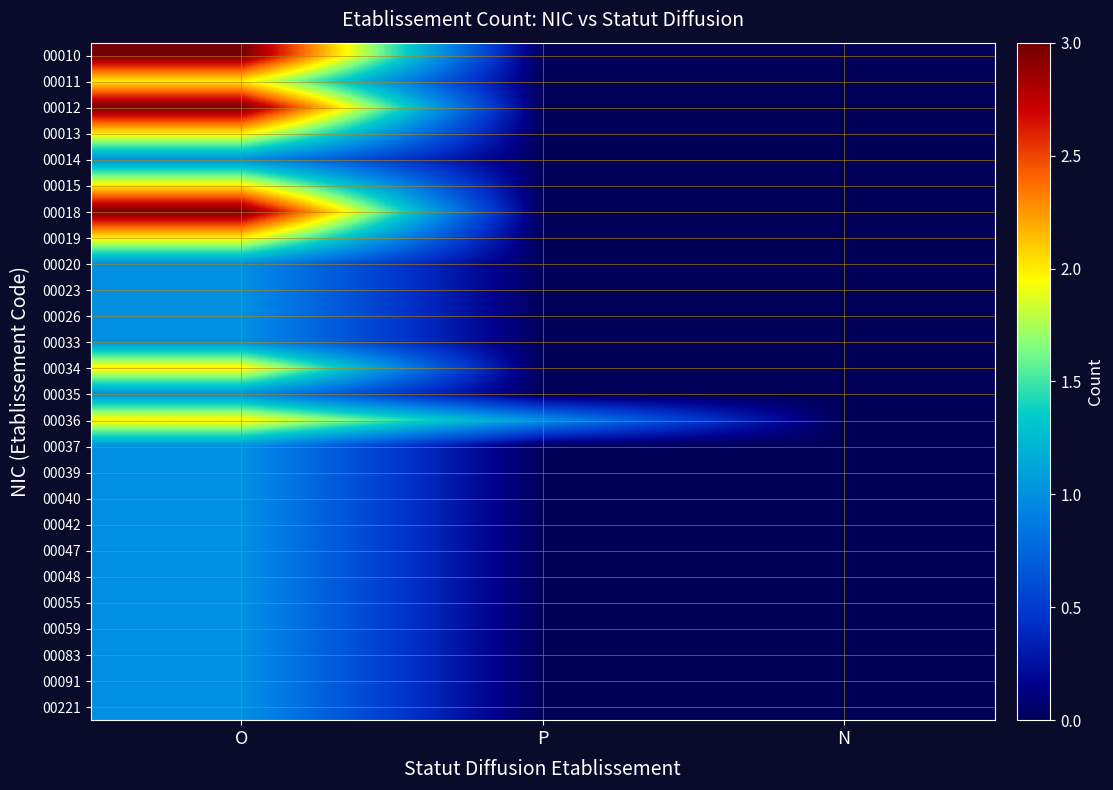

Reading left to right, list all the values displayed in this chart.

00010: O=3	P=0	N=0
00011: O=2	P=0	N=0
00012: O=3	P=0	N=0
00013: O=2	P=0	N=0
00014: O=1	P=0	N=0
00015: O=2	P=0	N=0
00018: O=3	P=0	N=0
00019: O=2	P=0	N=0
00020: O=1	P=0	N=0
00023: O=1	P=0	N=0
00026: O=1	P=0	N=0
00033: O=1	P=0	N=0
00034: O=2	P=0	N=0
00035: O=1	P=0	N=0
00036: O=2	P=1	N=0
00037: O=1	P=0	N=0
00039: O=1	P=0	N=0
00040: O=1	P=0	N=0
00042: O=1	P=0	N=0
00047: O=1	P=0	N=0
00048: O=1	P=0	N=0
00055: O=1	P=0	N=0
00059: O=1	P=0	N=0
00083: O=1	P=0	N=0
00091: O=1	P=0	N=0
00221: O=1	P=0	N=0